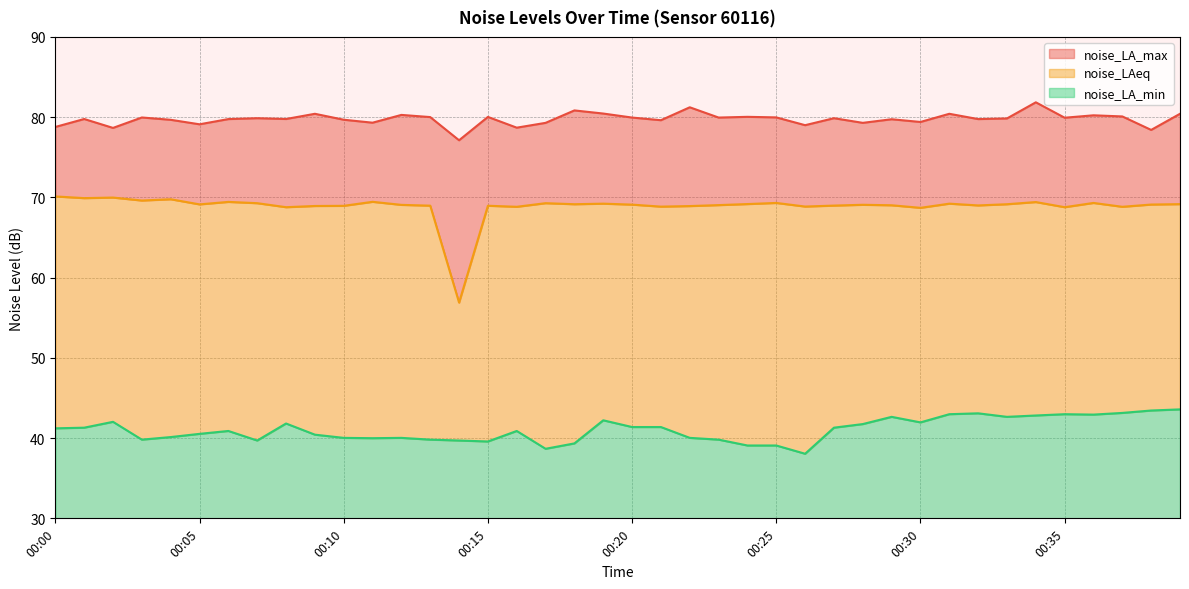

Reading left to right, extract all data points from this chart.

noise_LA_max: 78.8	79.8	78.7	80.0	79.7	79.1	79.8	79.9	79.8	80.4	79.7	79.3	80.3	80.0	77.1	80.0	78.7	79.3	80.8	80.5	80.0	79.6	81.2	80.0	80.0	80.0	79.0	79.9	79.3	79.7	79.4	80.4	79.8	79.8	81.8	79.9	80.2	80.1	78.4	80.4
noise_LAeq: 70.1	69.9	70.0	69.6	69.8	69.1	69.4	69.3	68.8	68.9	69.0	69.5	69.1	69.0	56.9	69.0	68.8	69.3	69.2	69.2	69.1	68.8	68.9	69.0	69.2	69.3	68.9	69.0	69.1	69.0	68.7	69.2	69.0	69.2	69.4	68.8	69.3	68.8	69.1	69.2
noise_LA_min: 41.2	41.3	42.0	39.8	40.1	40.5	40.9	39.7	41.8	40.4	40.0	40.0	40.0	39.8	39.7	39.6	40.9	38.7	39.3	42.2	41.4	41.4	40.0	39.8	39.1	39.1	38.0	41.3	41.8	42.6	42.0	43.0	43.1	42.6	42.8	43.0	42.9	43.1	43.4	43.6